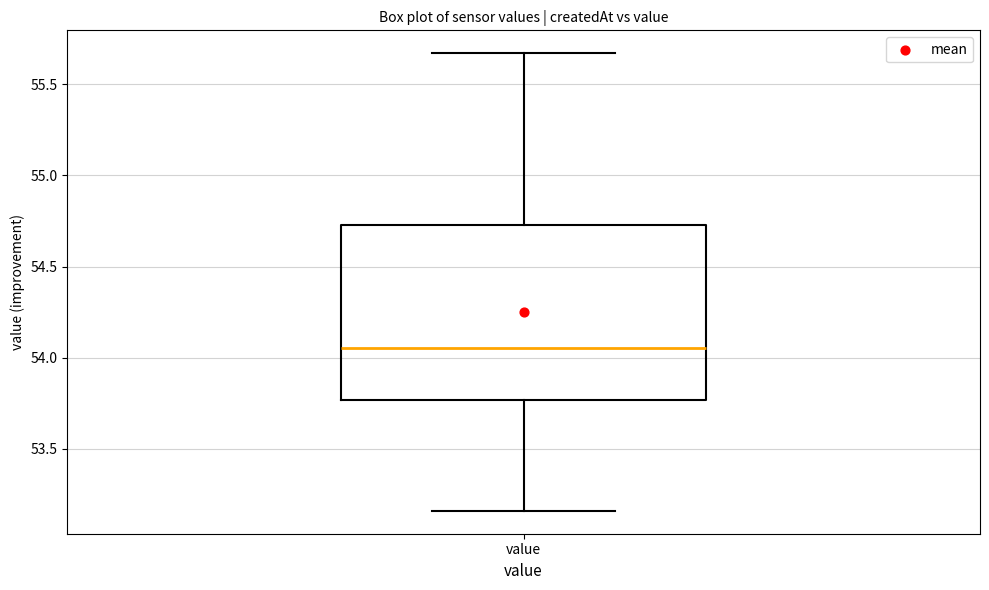

Where is the upper edge of the box for value on the y-axis? The values are not printed on the chart, so give them approximately, as read against the axis.

54.75